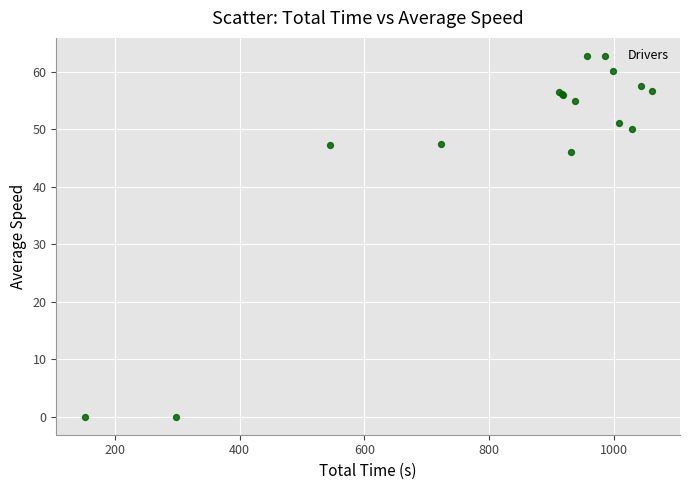

What Y value in the scatter plot is closest to 31?

46.0